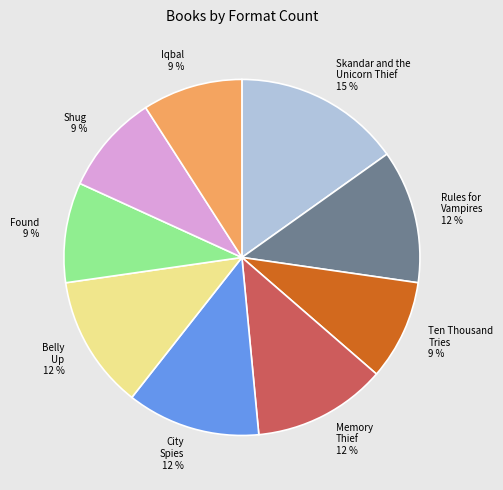

Combined, do Shug and Found account for over 50%?

No